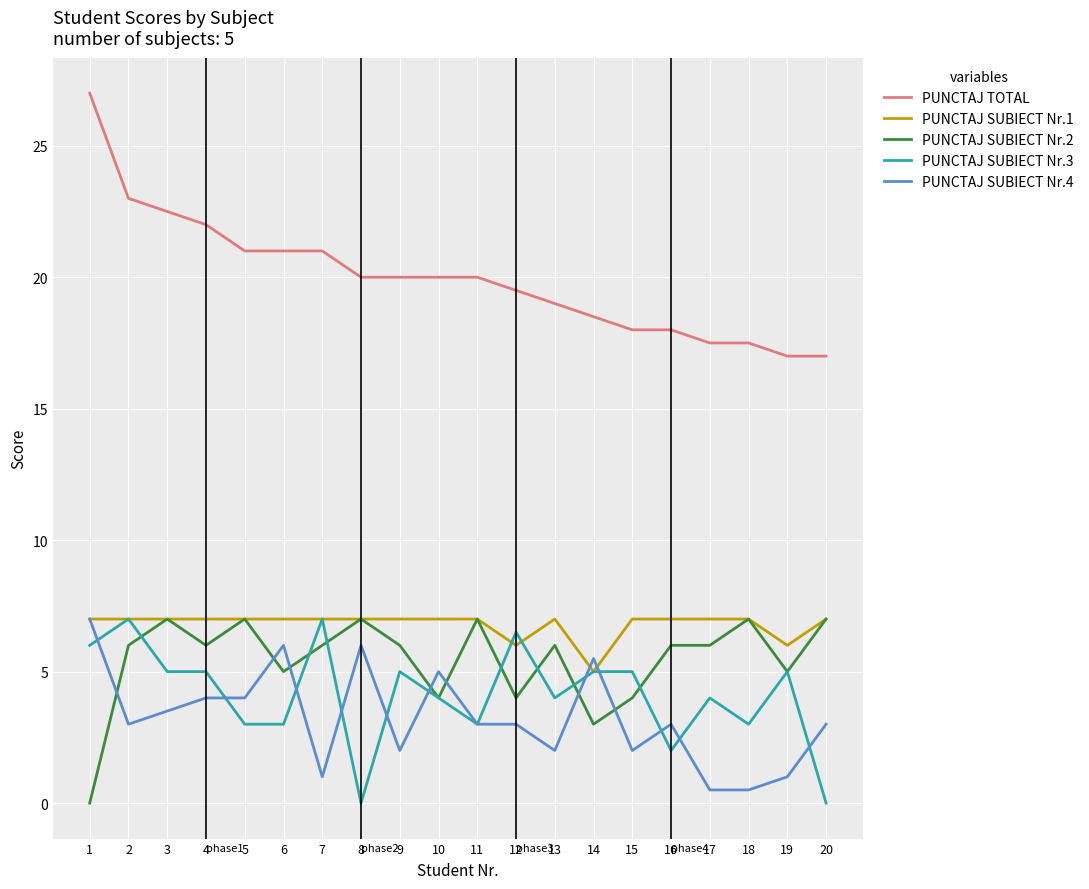

Which series has the largest total across all categories?

PUNCTAJ TOTAL